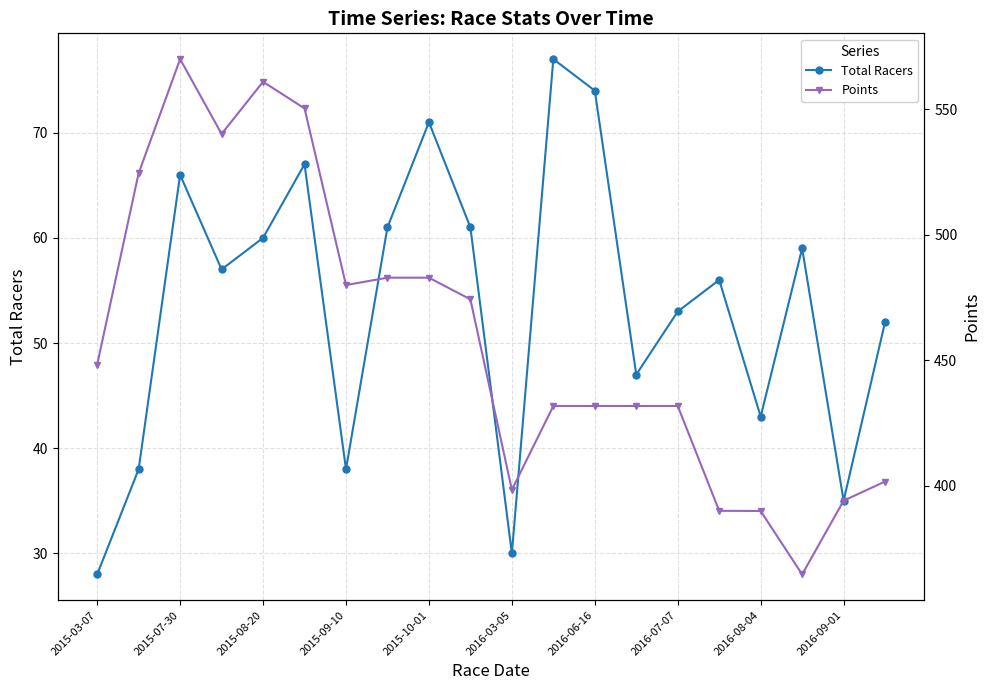

What is the value of the Points point at the 15th from the left?

431.8